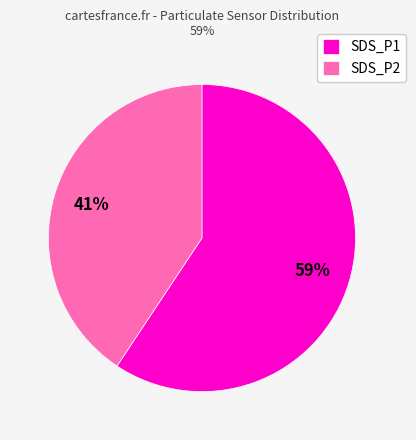

Between SDS_P1 and SDS_P2, which is larger?

SDS_P1